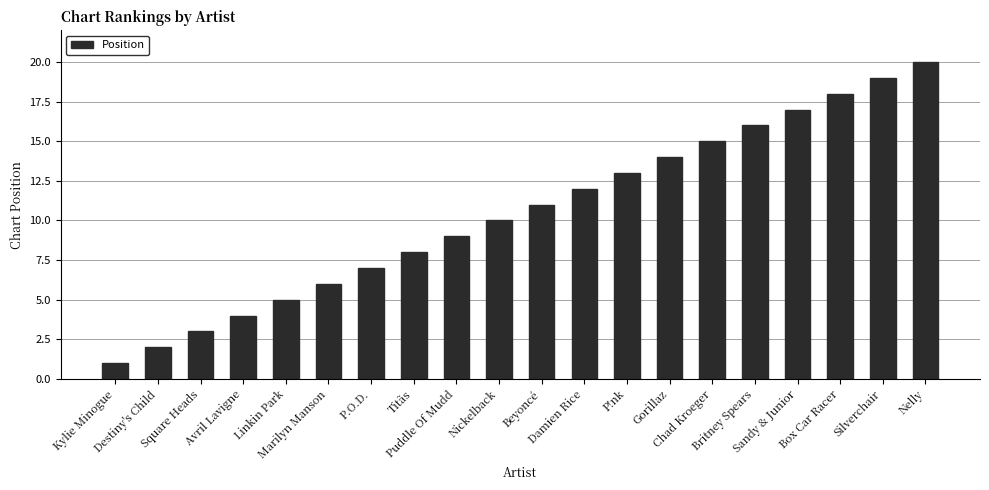

What is the change in value from Sandy & Junior to Silverchair?

+2